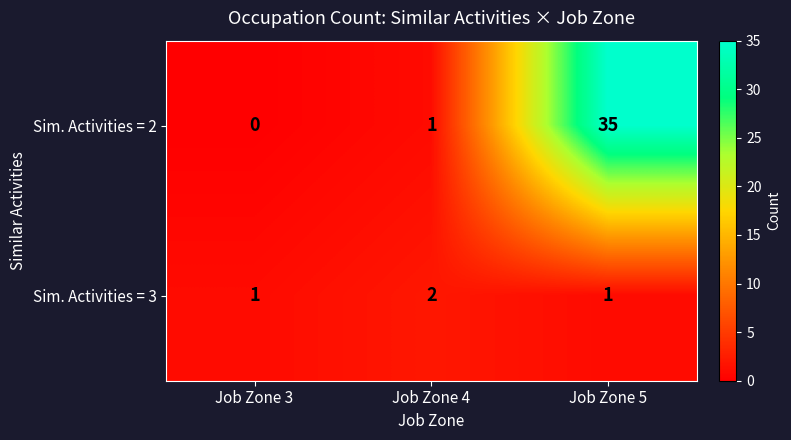

What is the sum of the Sim. Activities = 2 values at Job Zone 4 and Job Zone 5?

36